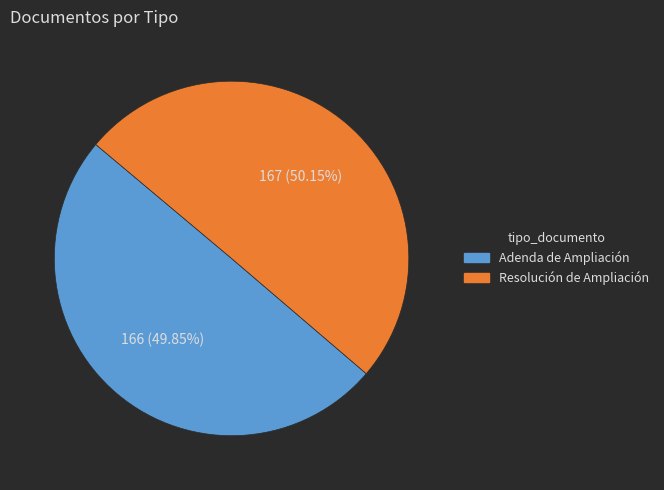

To the nearest percent, what portion does Adenda de Ampliación represent?

50%